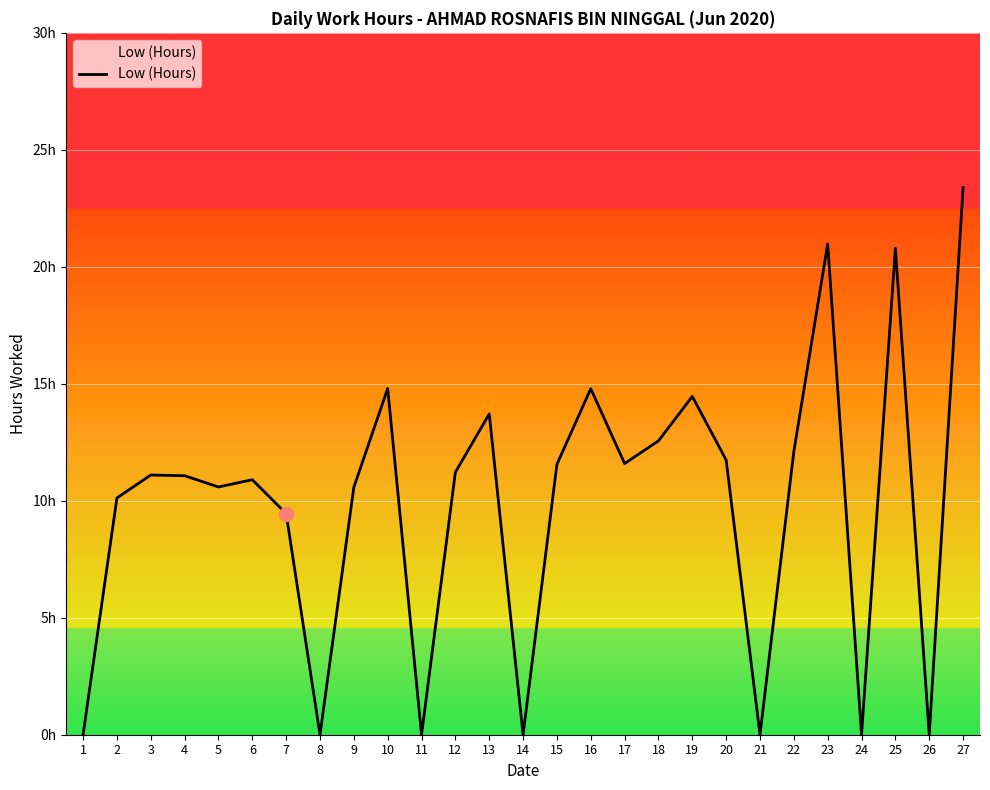

The chart shows a value of 11.1 at 4. True or false?

True